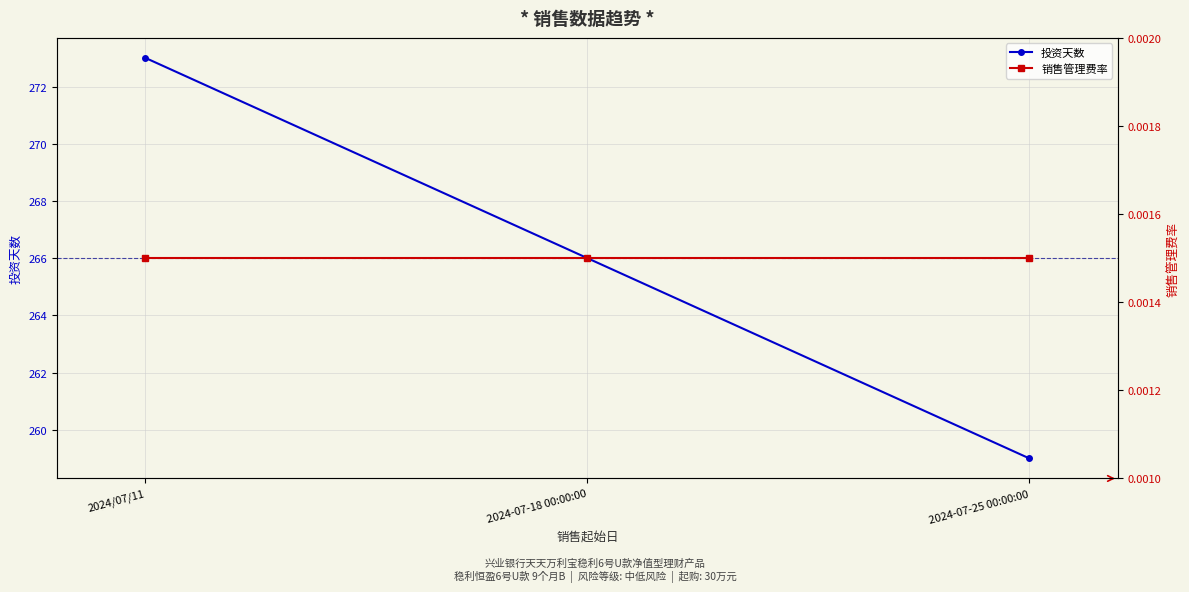

Rank the categories by 投资天数 value from lowest to highest.

2024-07-25 00:00:00, 2024-07-18 00:00:00, 2024/07/11